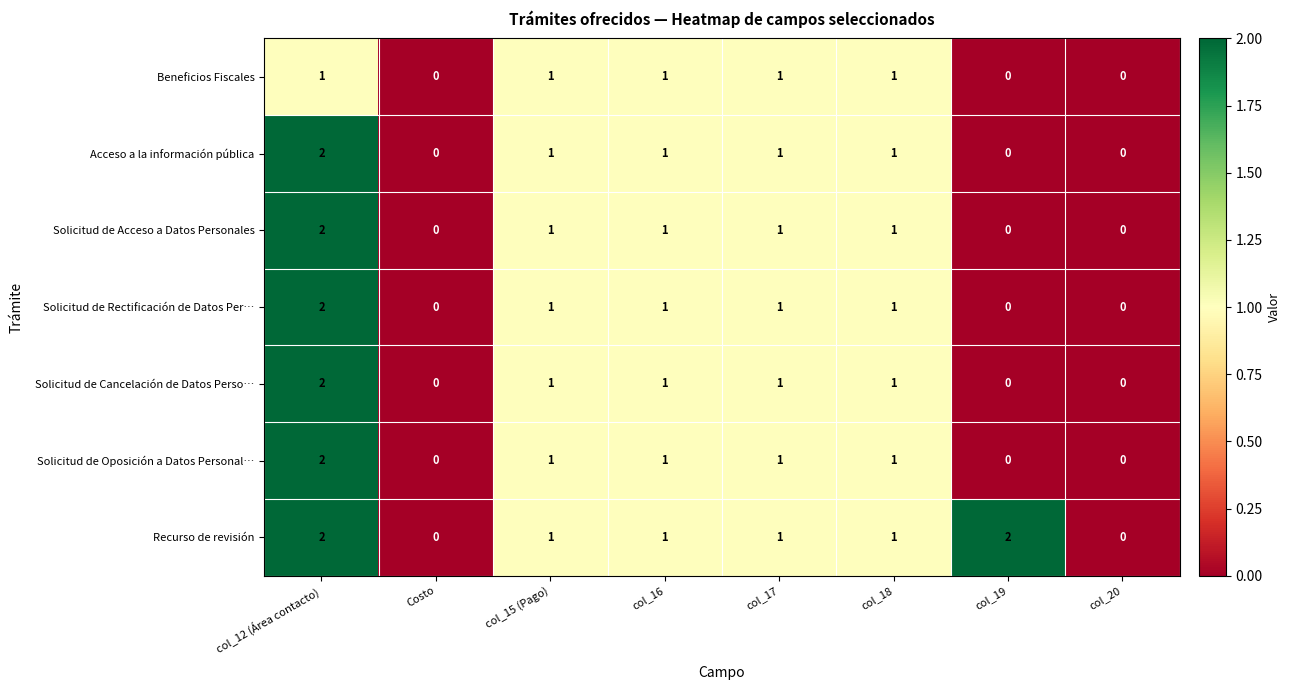

What is the sum of all Solicitud de Cancelación de Datos Perso… values?

6